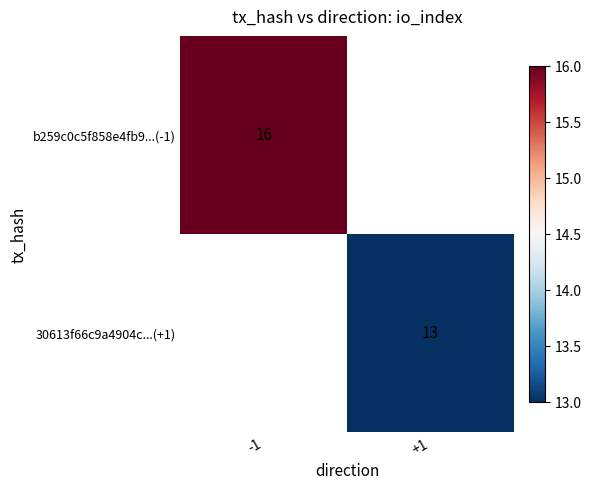

Is it true that 30613f66c9a4904c...(+1) equals 13 at +1?

True